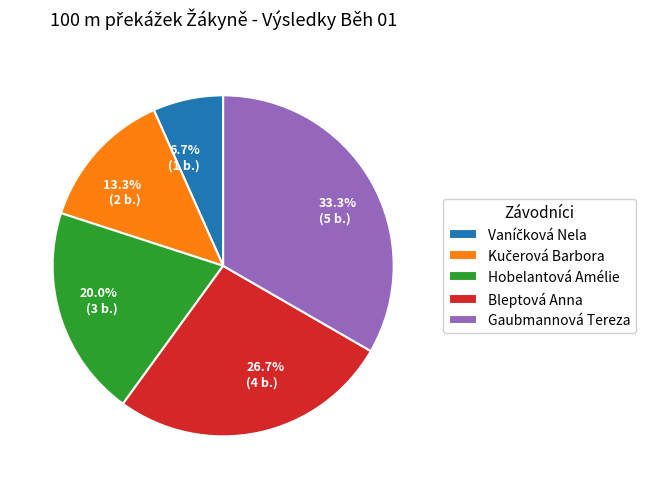

To the nearest percent, what portion does Bleptová Anna represent?

27%